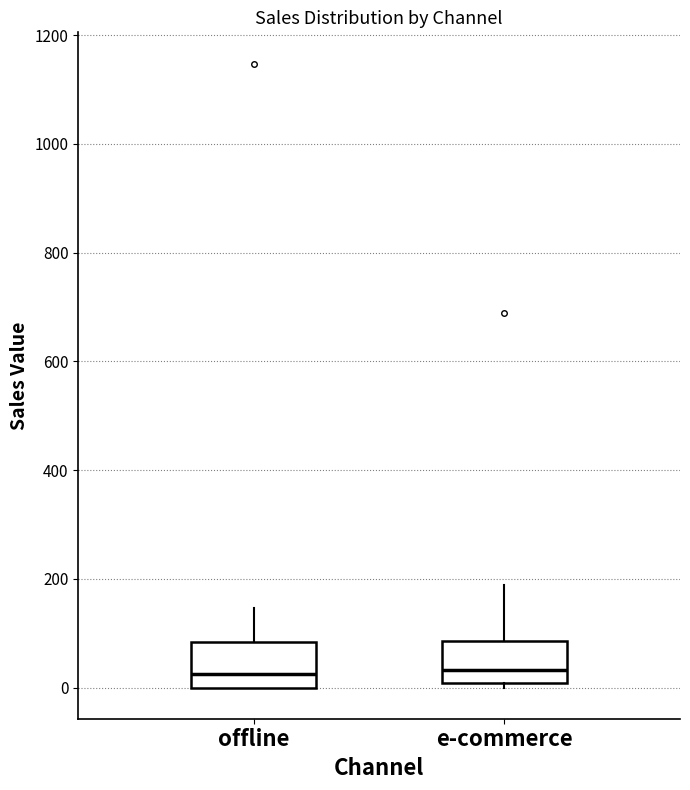

Reading left to right, transcribe this box plot: for each box, give where its median line is, the range the box spans, and where its two whiskers end, as read against the y-axis. The values are not printed on the chart, so give them approximately, as read against the axis.

offline: median 20, box 0 to 80, whiskers 0 to 140
e-commerce: median 40, box 0 to 80, whiskers 0 (just below the box's lower edge) to 180